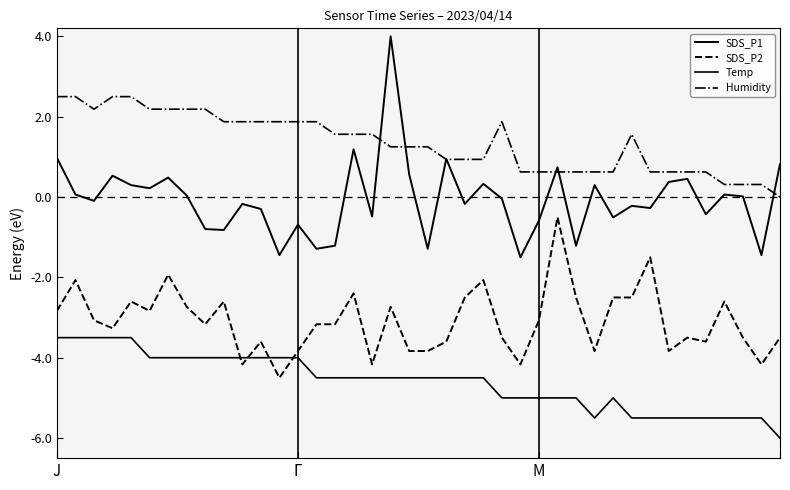

Is this an area chart (filled region under the line)?

No